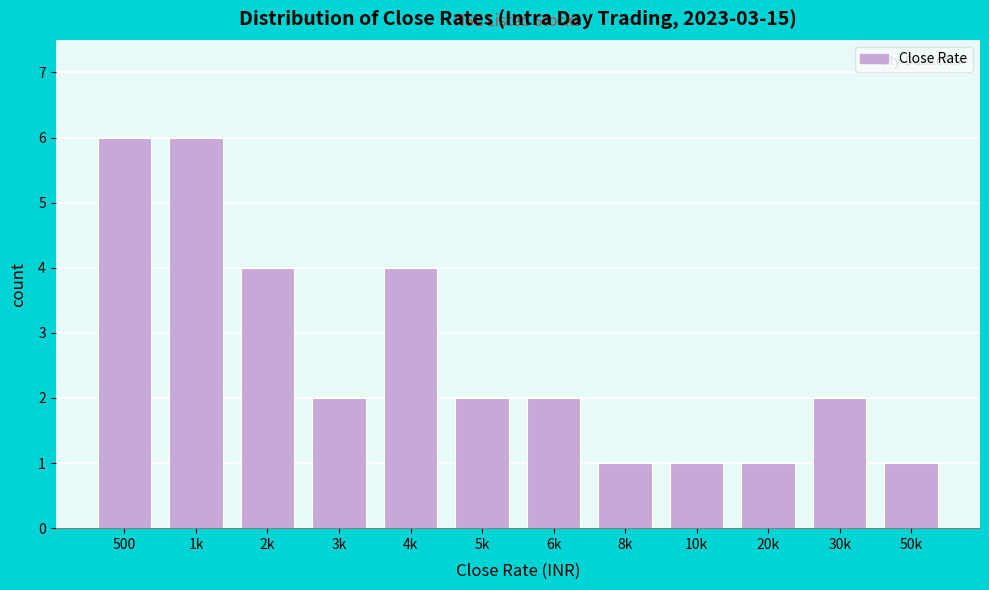

Reading left to right, extract all data points from this chart.

6	6	4	2	4	2	2	1	1	1	2	1